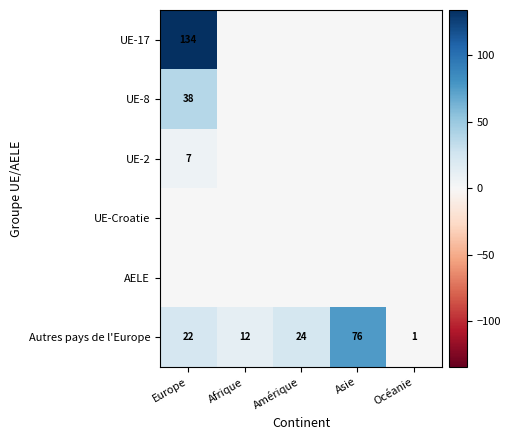

At which label does Autres pays de l'Europe reach its peak?

Asie